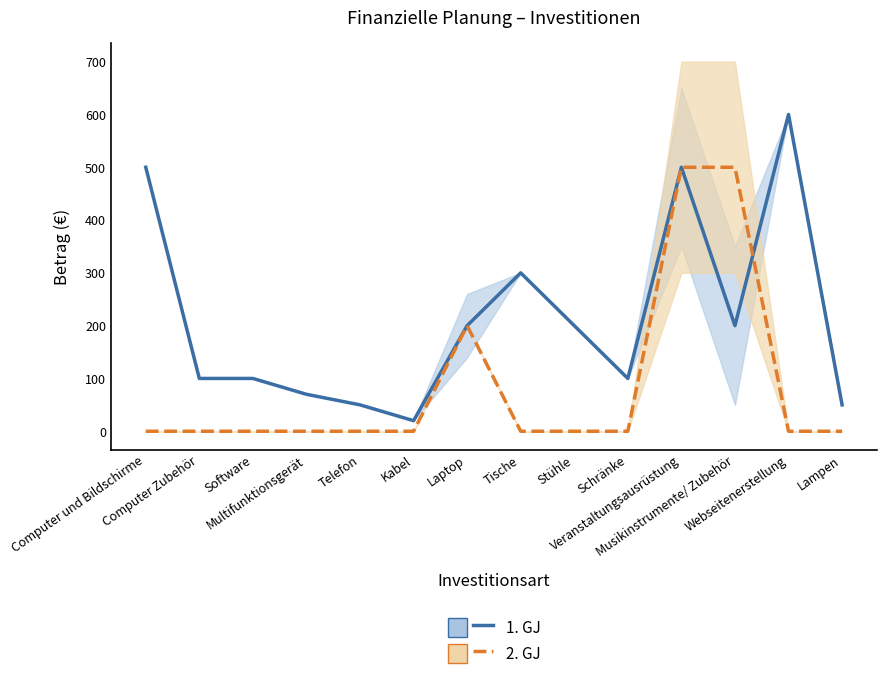

What is the difference between the second highest and second lowest values in the 2. GJ series?

500